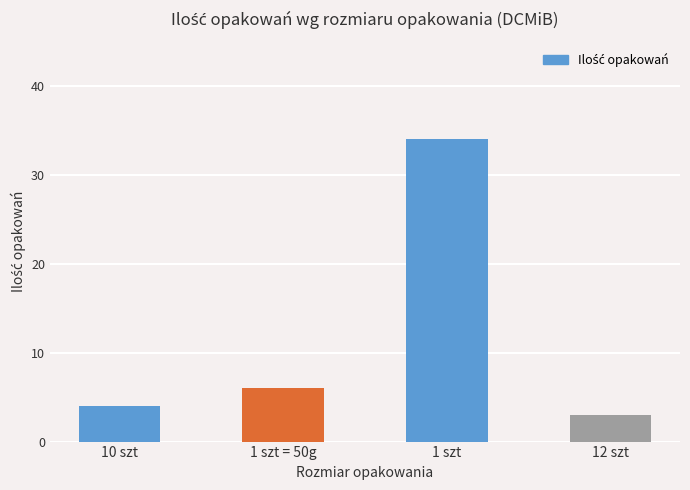

Reading right to left, extract all data points from this chart.

3	34	6	4